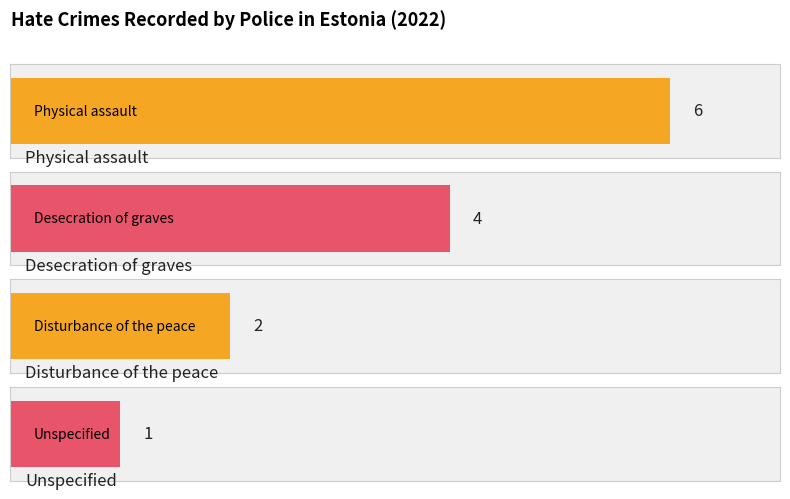

What is the average value?

3